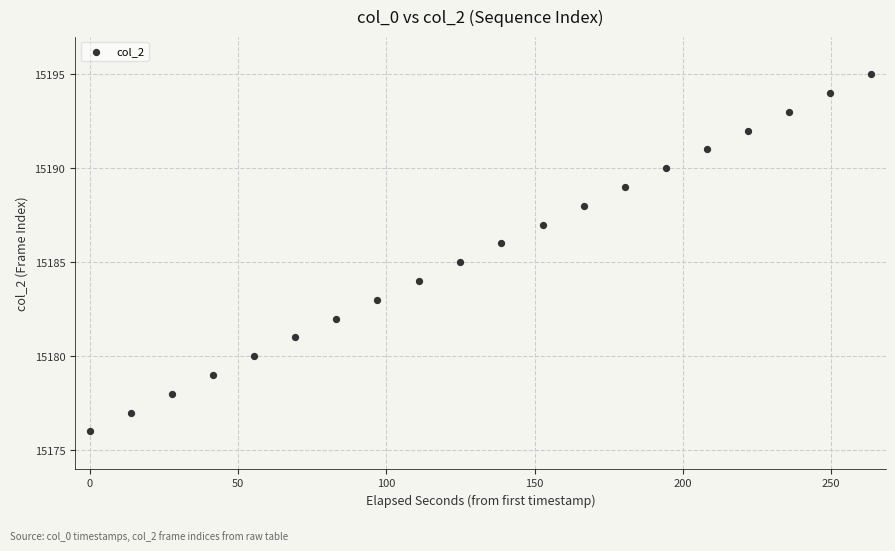

What is the range of Y values (max minus min)?

19